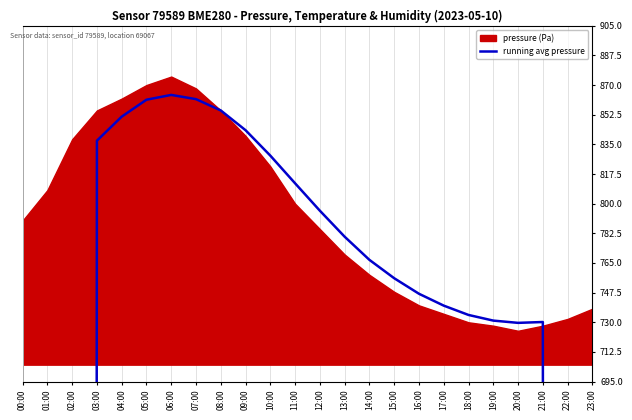

How many lines are shown in the chart?

2